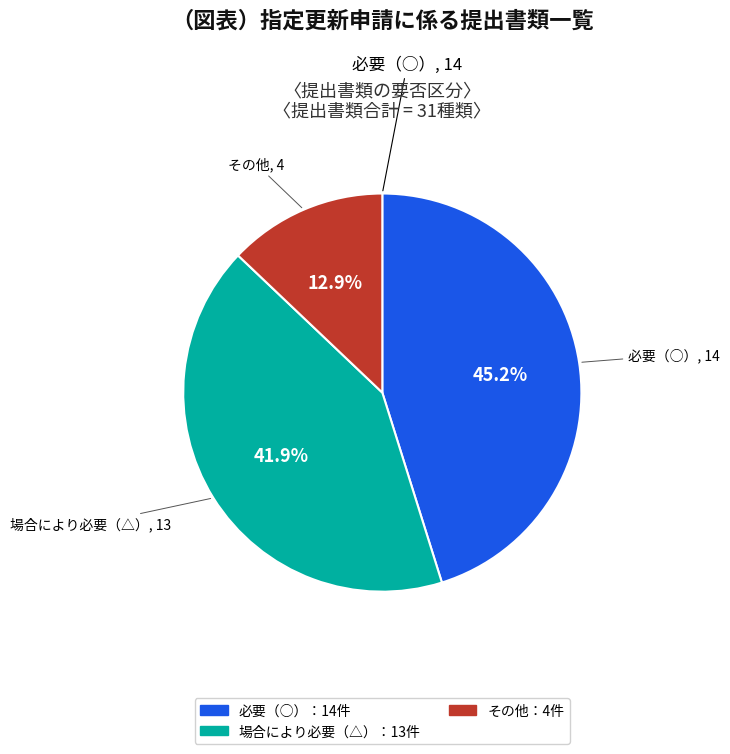

Is there a majority slice in this chart?

No